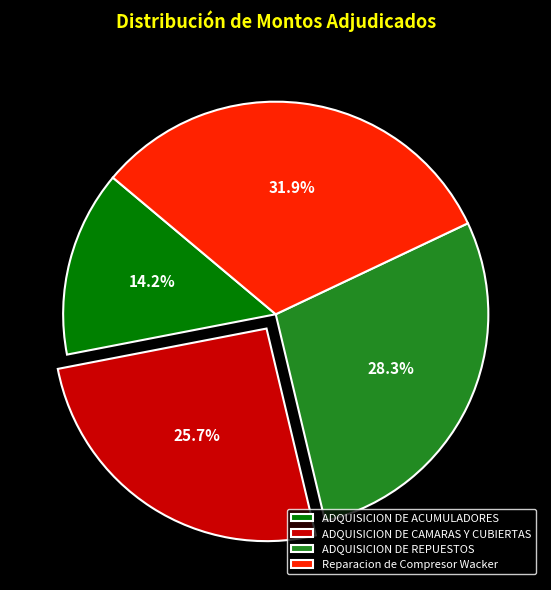

How many segments does this pie chart have?

4